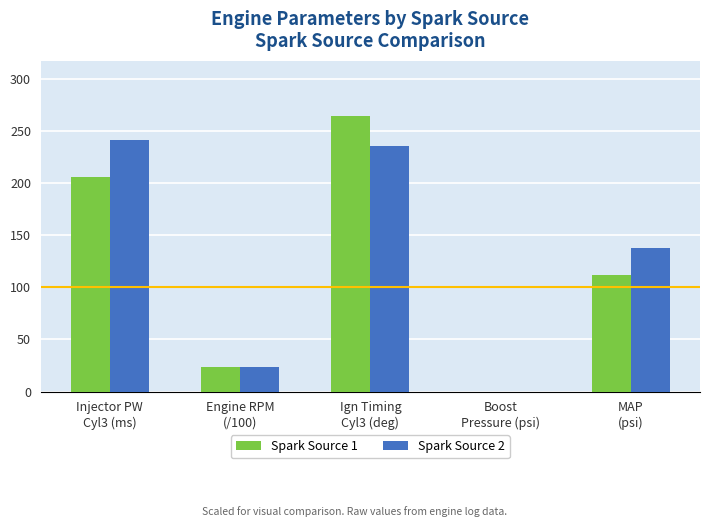

Reading left to right, what are all the values shown in this chart?

Spark Source 1: 206.2	23.6	264.5	-285.0	112.3
Spark Source 2: 241.6	23.7	235.6	-72.0	137.4